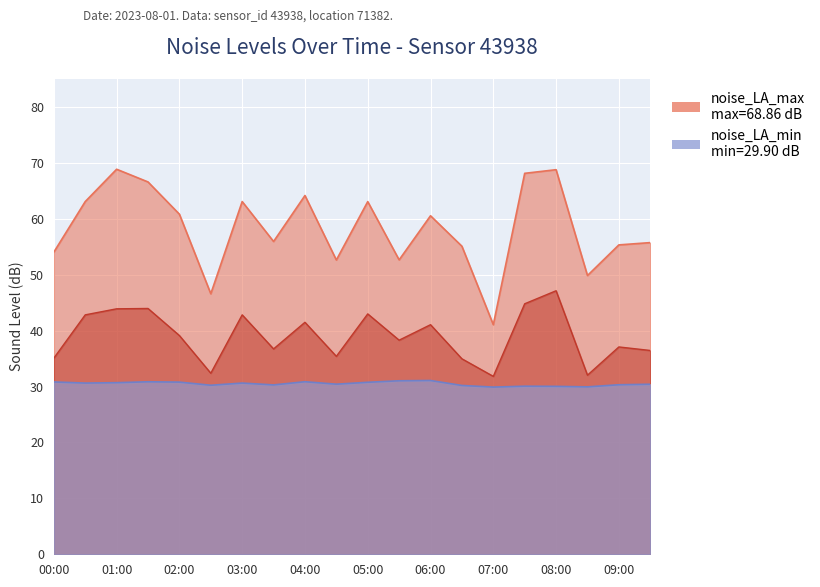

What is the sum of all noise_LA_min values?

609.9